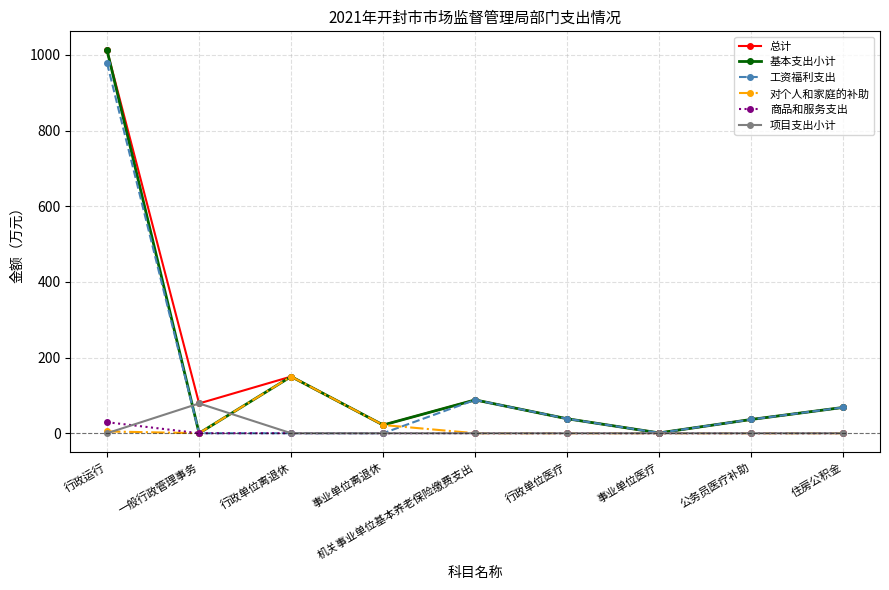

The value of 对个人和家庭的补助 at 行政单位医疗 is -69.0. True or false?

False